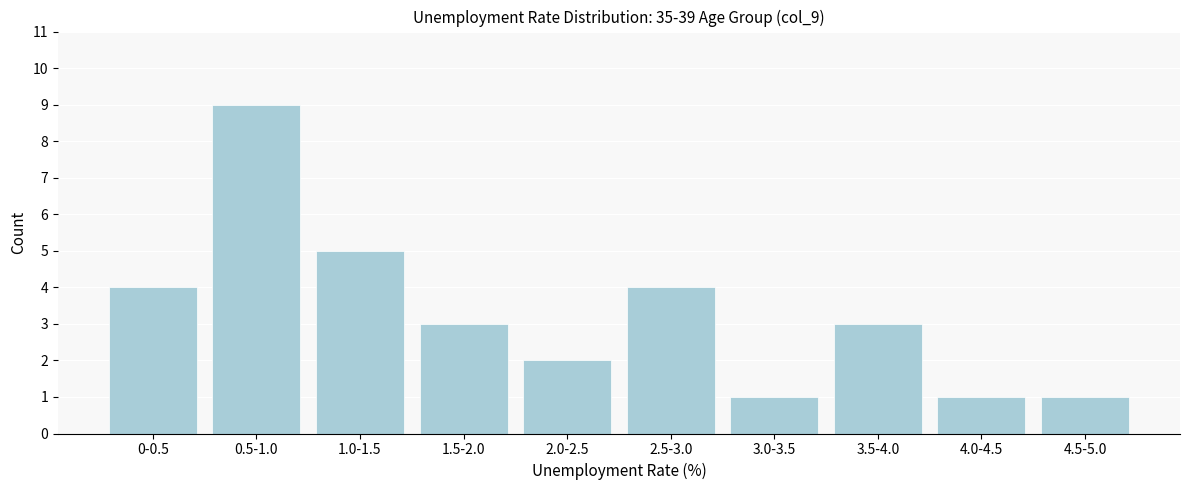

Reading right to left, list all the values displayed in this chart.

4.5-5.0=1	4.0-4.5=1	3.5-4.0=3	3.0-3.5=1	2.5-3.0=4	2.0-2.5=2	1.5-2.0=3	1.0-1.5=5	0.5-1.0=9	0-0.5=4